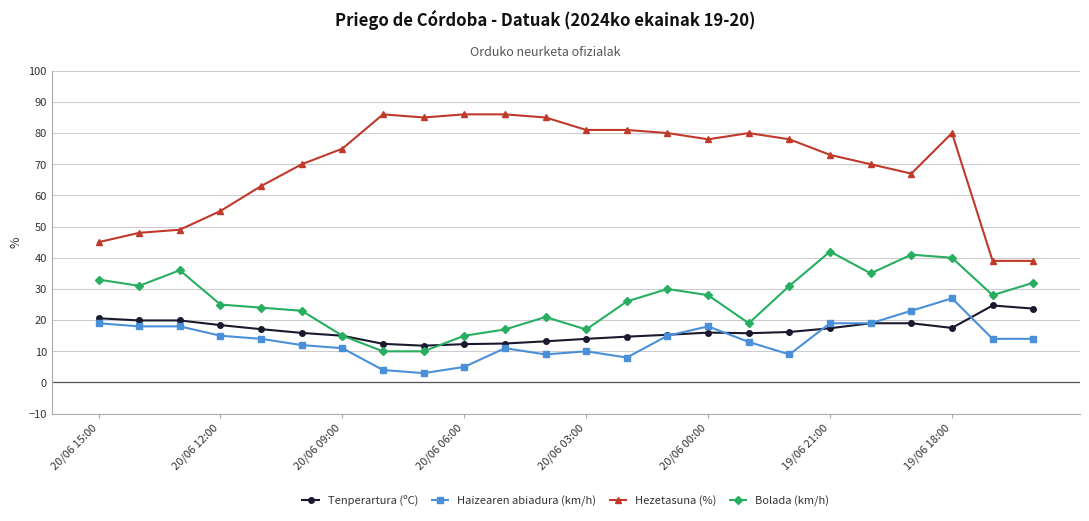

True or false: Tenperartura (ºC) and Hezetasuna (%) cross at least once.

False